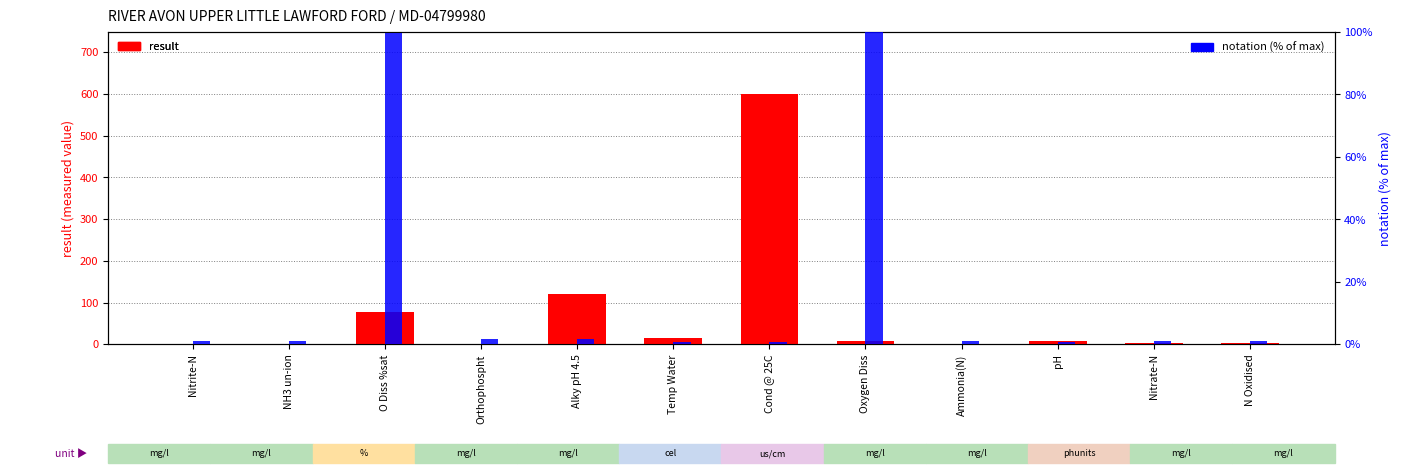

Reading left to right, extract all data points from this chart.

result: 0.1	0.0	77.6	0.2	120.0	16.2	599.0	7.6	0.1	7.6	3.8	3.9
notation (% of max): 1.2	1.2	99.8	1.8	1.6	0.8	0.8	100.0	1.1	0.6	1.2	1.2